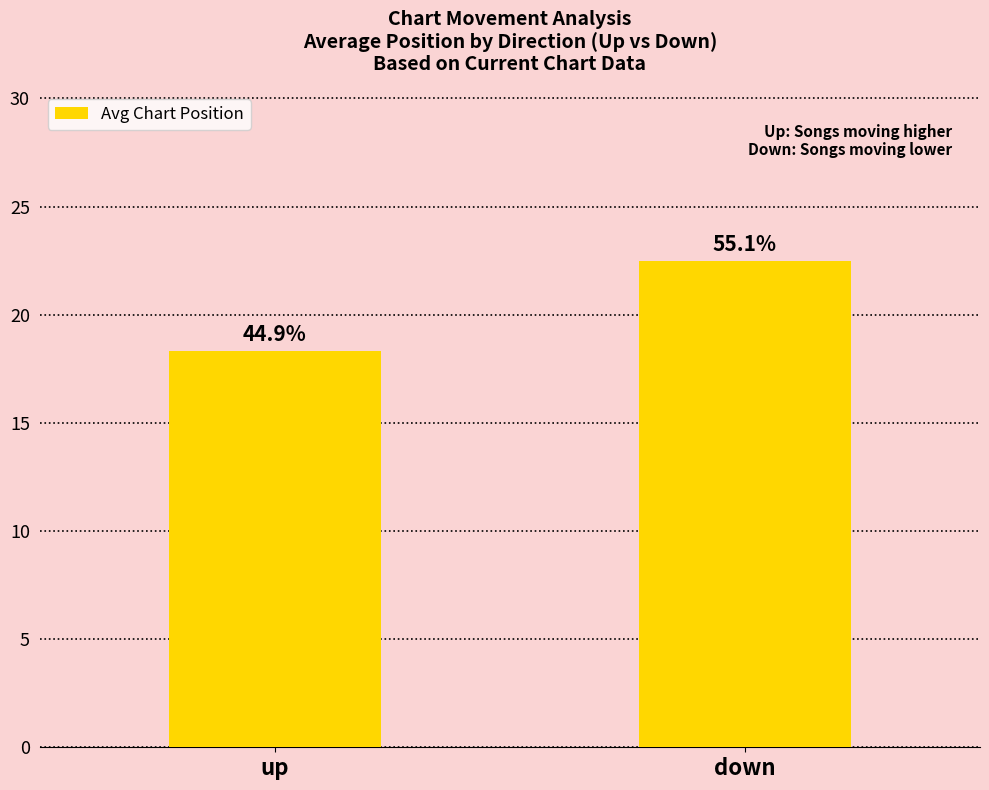

Reading left to right, what are all the values shown in this chart?

18.3	22.5